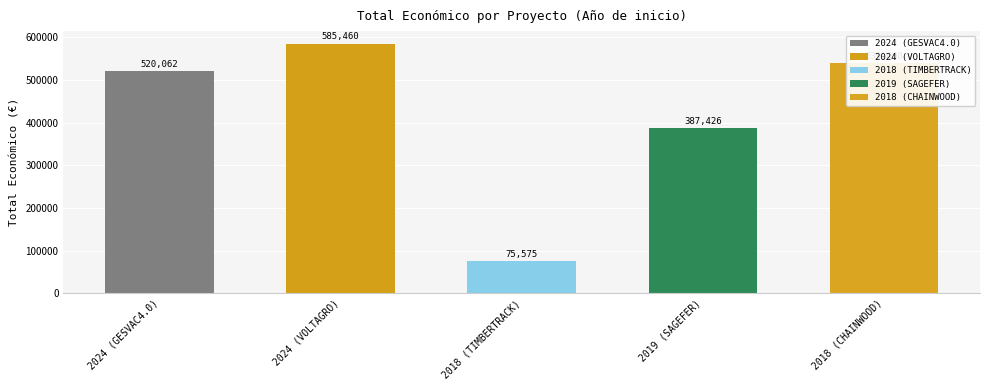

The chart shows a value of 585460 at 2024 (VOLTAGRO). True or false?

True